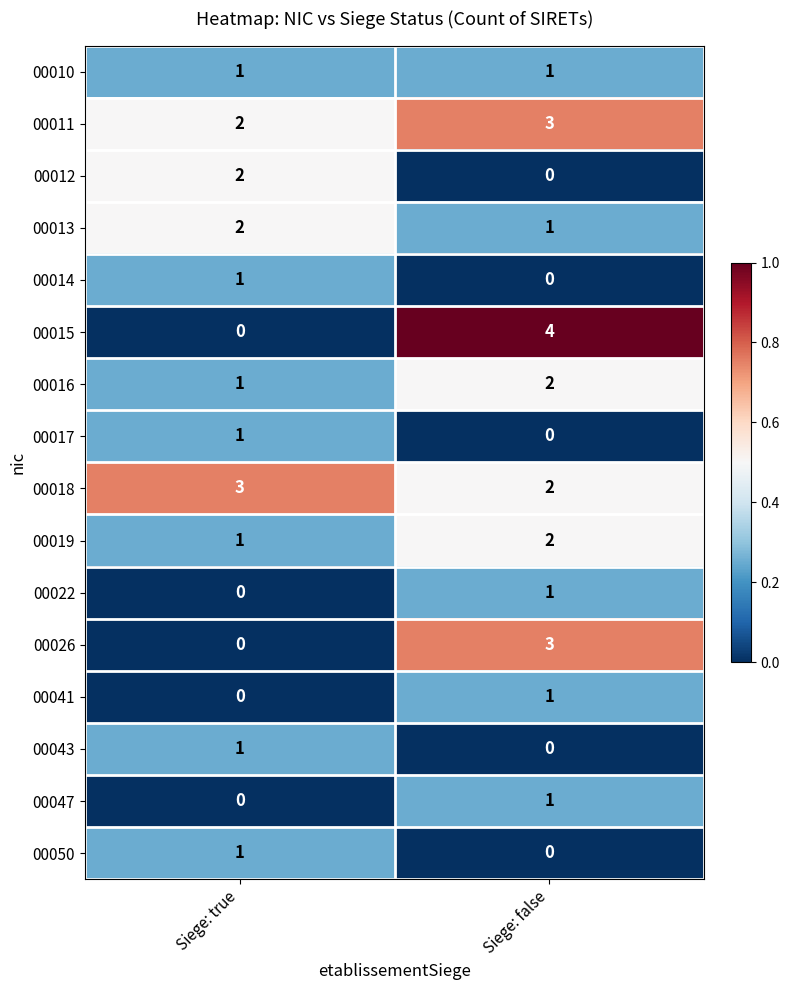

Rank the categories by 00050 value from lowest to highest.

Siege: false, Siege: true